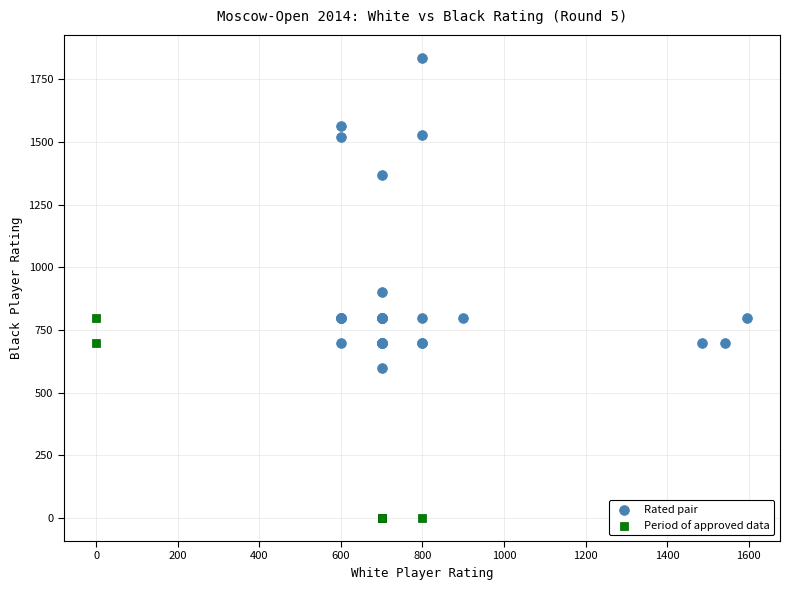

Which series contains the highest Y value?

Rated pair